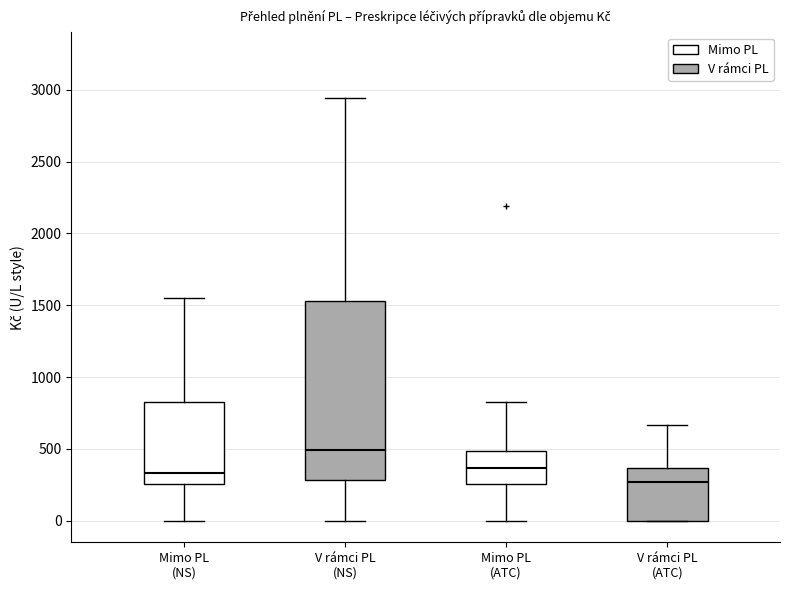

Reading left to right, read every box against the y-axis: the position of its median line, the range the box covers, and the ends of its whiskers. The values are not printed on the chart, so give them approximately, as read against the axis.

Mimo PL (NS): median 350, box 250 to 850, whiskers 0 to 1550
V rámci PL (NS): median 500, box 300 to 1550, whiskers 0 to 2950
Mimo PL (ATC): median 350, box 250 to 500, whiskers 0 to 850
V rámci PL (ATC): median 250, box 0 to 350, whiskers 0 to 650